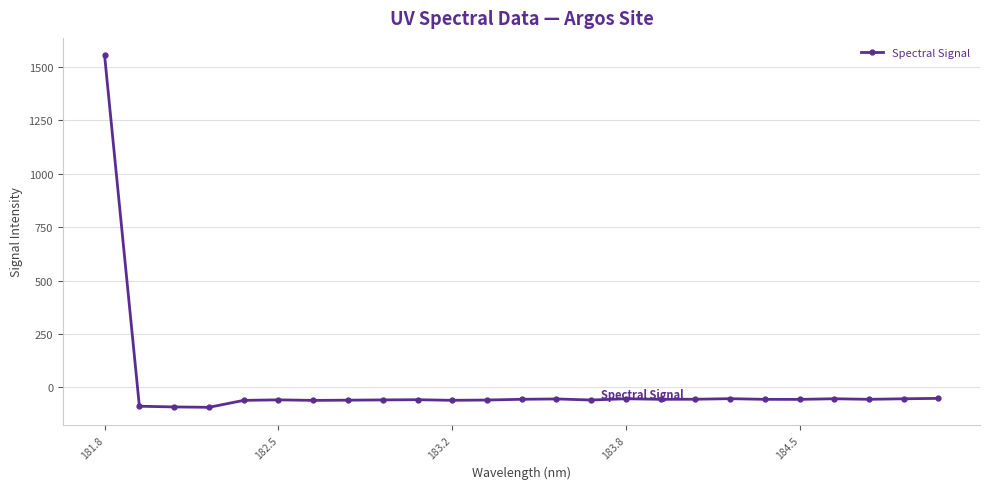

How many values exceed -56?

10